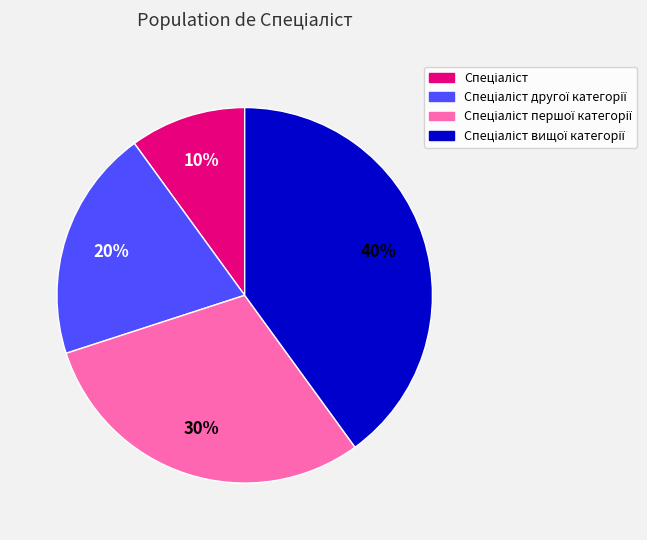

To the nearest percent, what is the average slice percentage?

25%